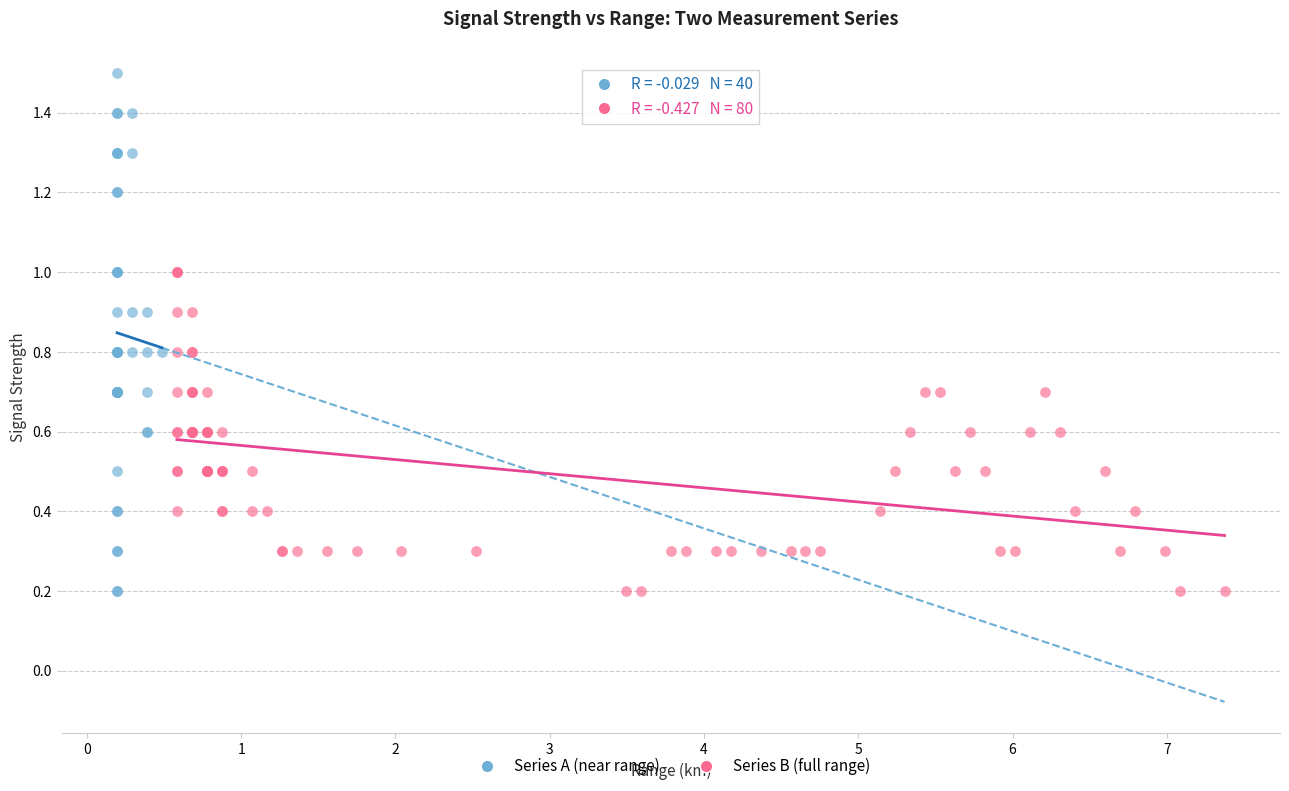

What are all the series names shown in the legend?

Series A (near range), Series B (full range)